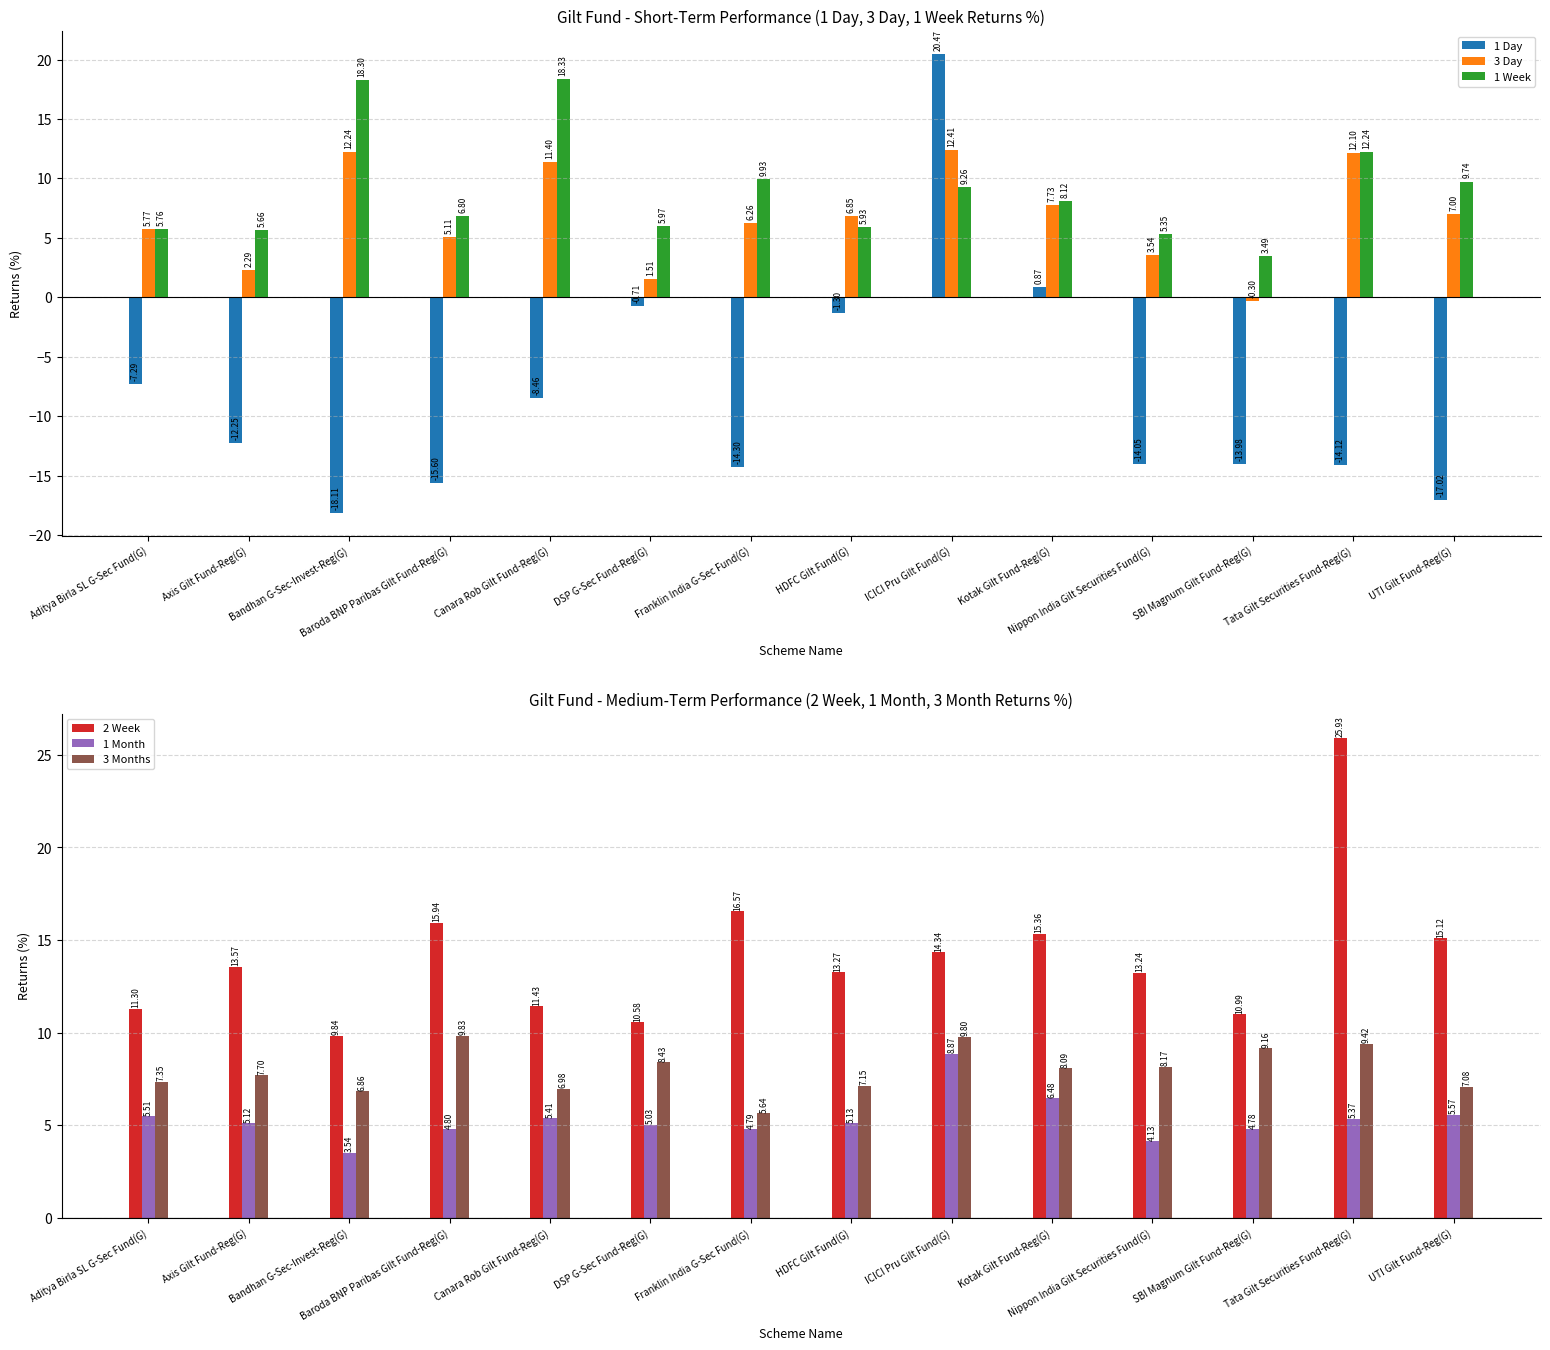

Between Aditya Birla SL G-Sec Fund(G) and Bandhan G-Sec-Invest-Reg(G), which is larger?

Aditya Birla SL G-Sec Fund(G)